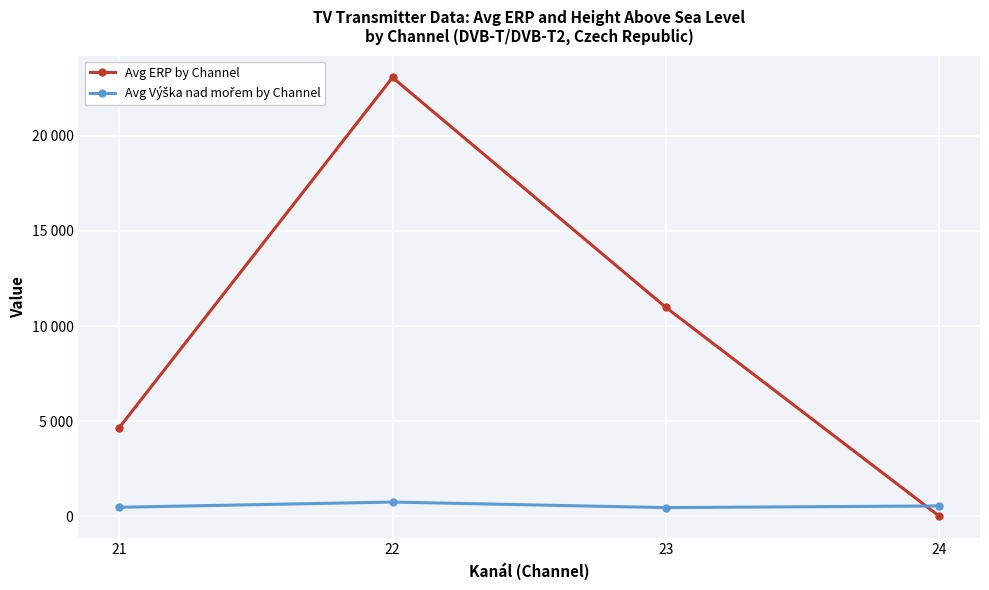

Does the chart have visible grid lines?

Yes